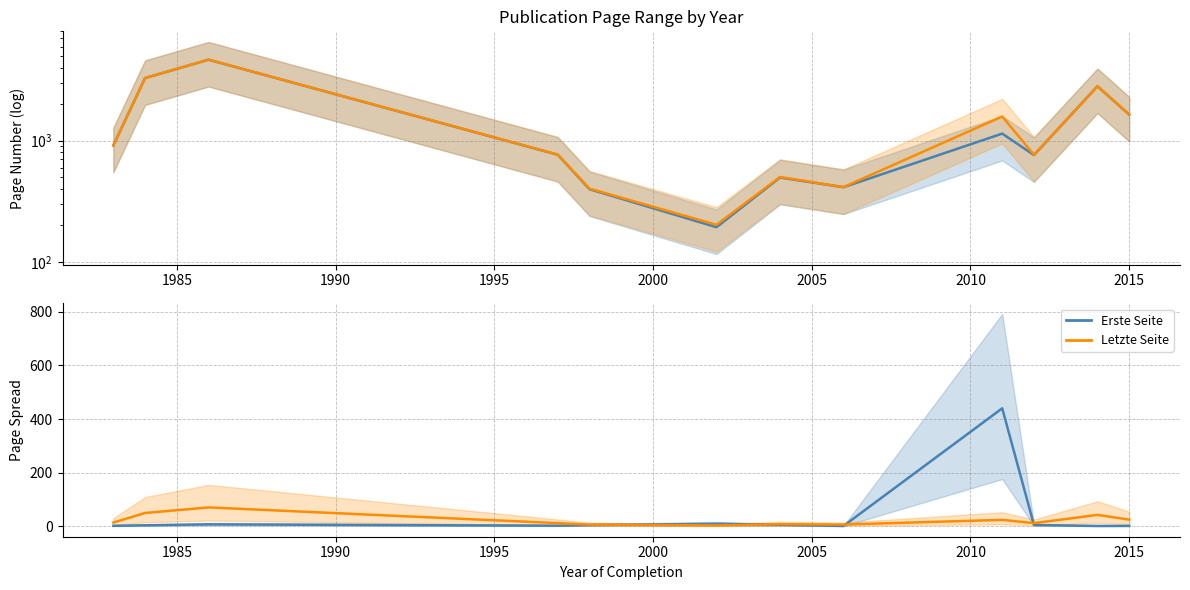

Rank the series by their maximum value, from lowest to highest.

Letzte Seite, Erste Seite